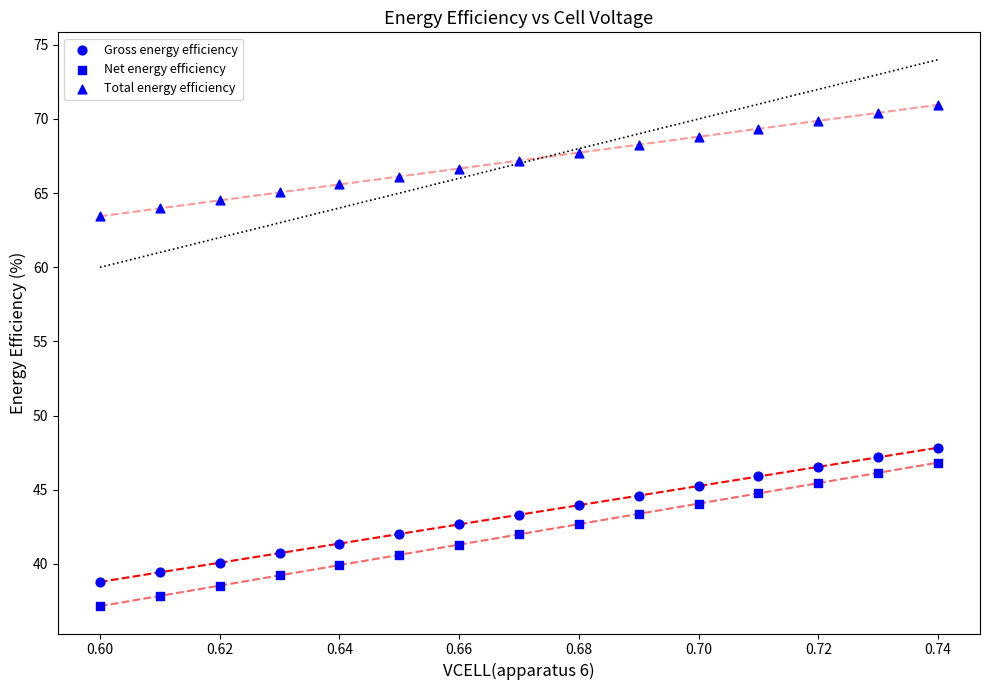

How many points are shown in the scatter plot?

45